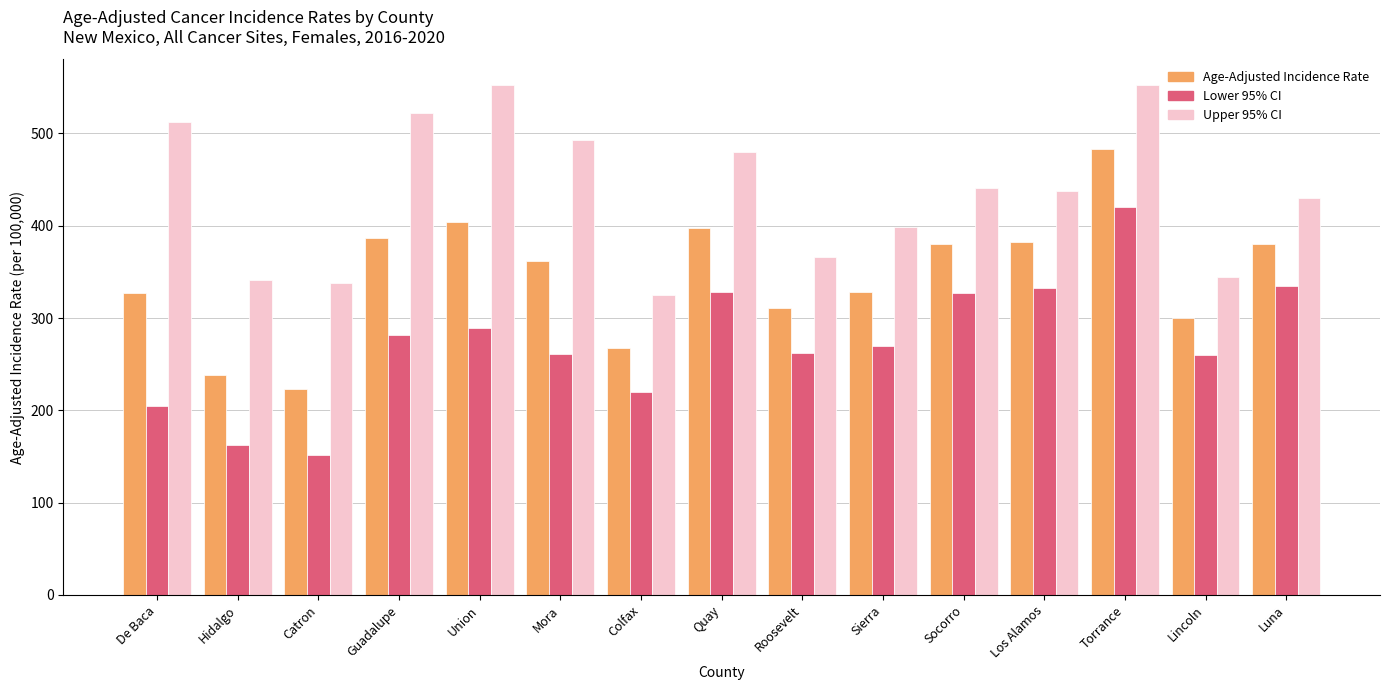

List the series in order of their peak value, highest first.

Upper 95% CI, Age-Adjusted Incidence Rate, Lower 95% CI